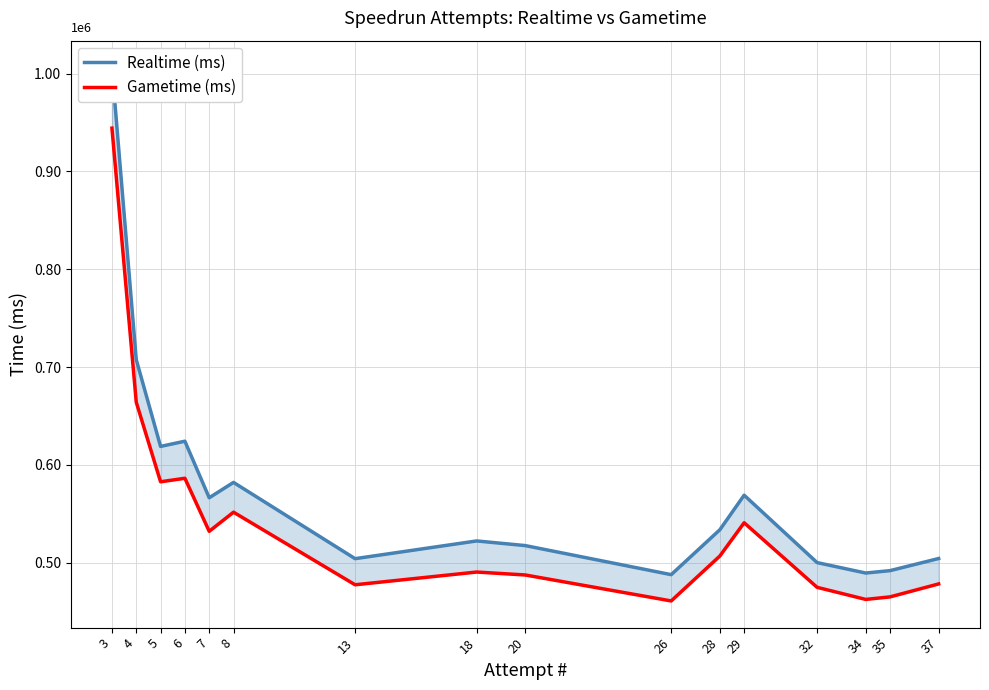

How many data points in Realtime (ms) are less than 533605?

8